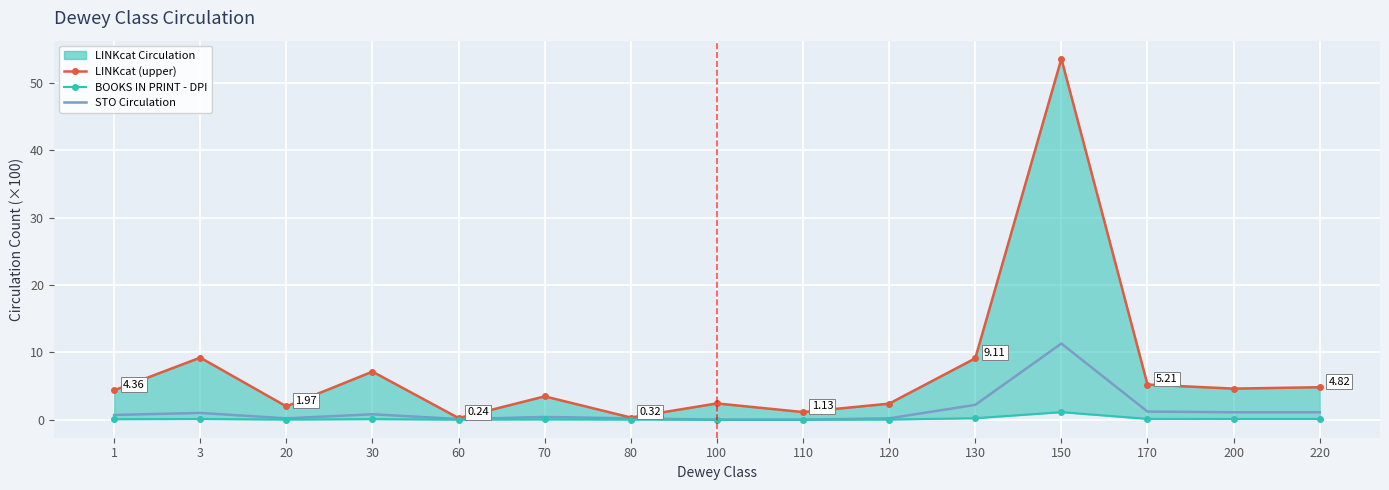

How many data points in BOOKS IN PRINT - DPI Circulation are above 0?

13